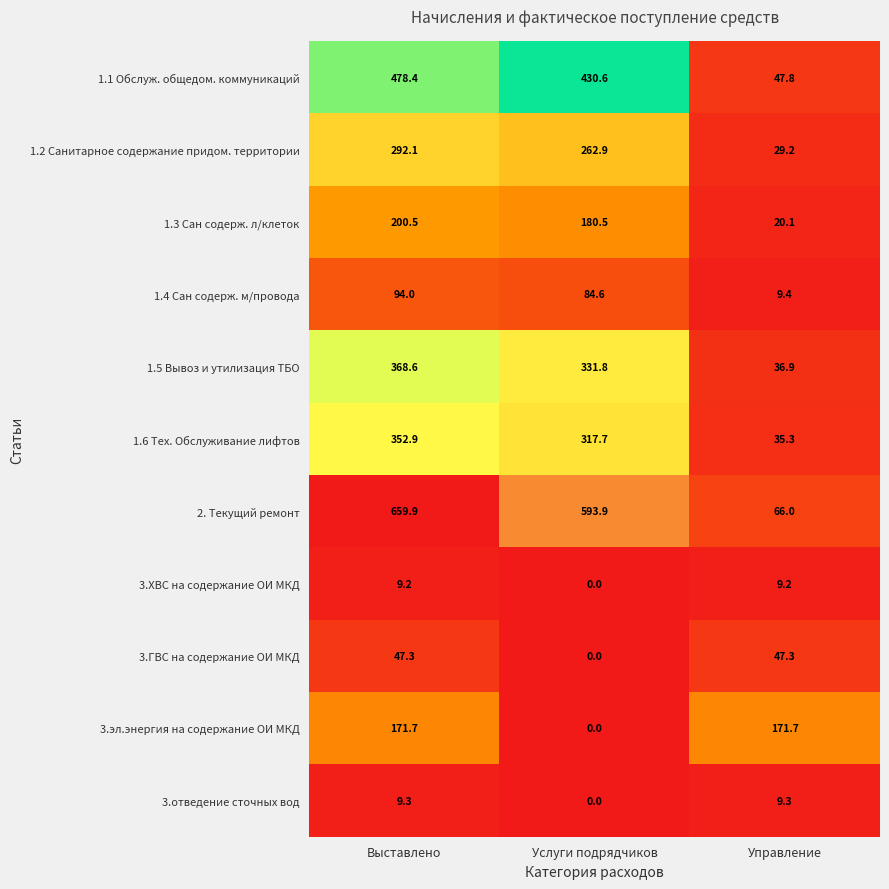

List the series in order of their peak value, lowest first.

3.ХВС на содержание ОИ МКД, 3.отведение сточных вод, 3.ГВС на содержание ОИ МКД, 1.4 Сан содерж. м/провода, 3.эл.энергия на содержание ОИ МКД, 1.3 Сан содерж. л/клеток, 1.2 Санитарное содержание придом. территории, 1.6 Тех. Обслуживание лифтов, 1.5 Вывоз и утилизация ТБО, 1.1 Обслуж. общедом. коммуникаций, 2. Текущий ремонт